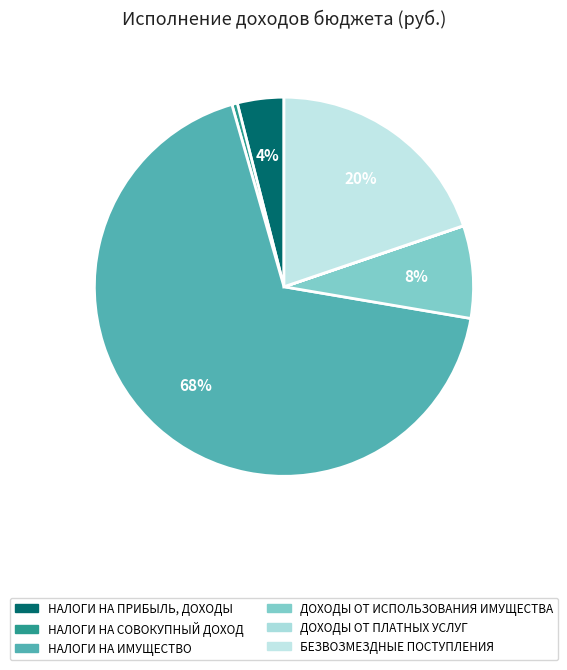

What is the ratio of the value at ДОХОДЫ ОТ ИСПОЛЬЗОВАНИЯ ИМУЩЕСТВА to the value at БЕЗВОЗМЕЗДНЫЕ ПОСТУПЛЕНИЯ?

0.4